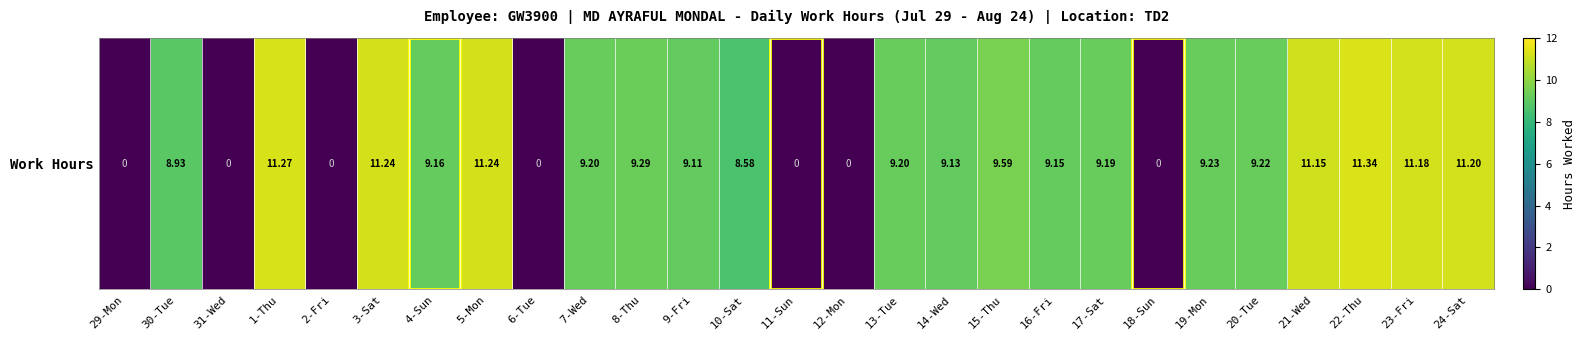

Which category has the highest value across all series?

22-Thu